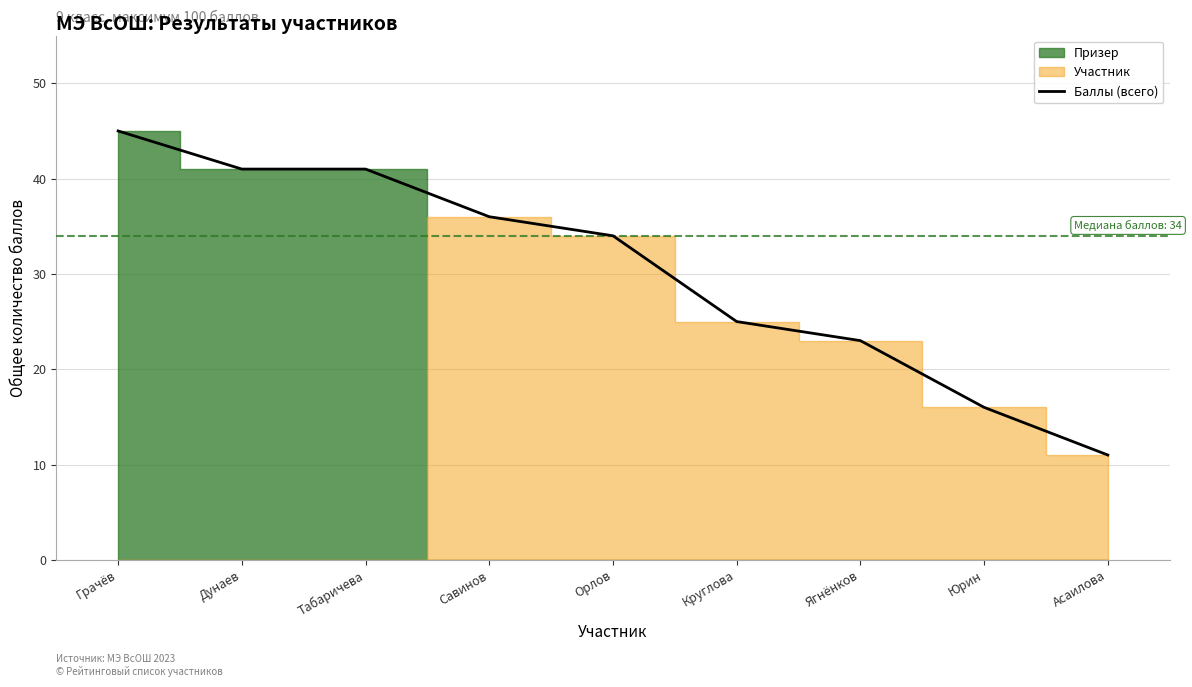

Which label corresponds to the largest value in the chart?

Грачёв